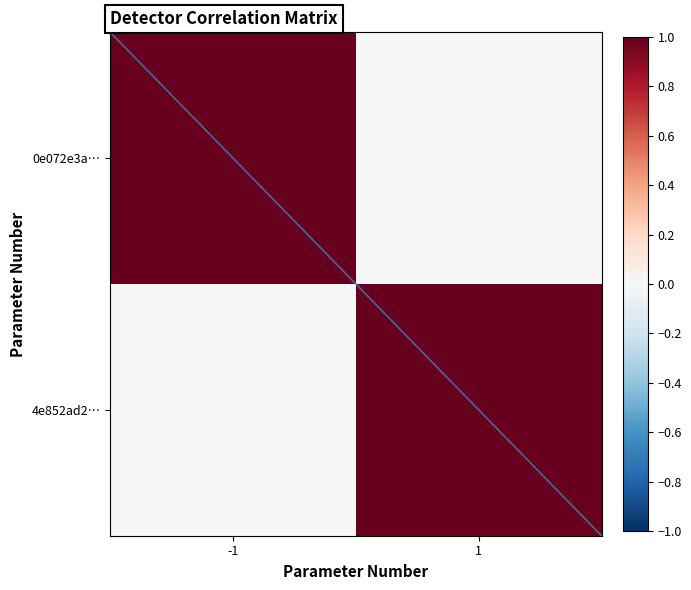

The 0e072e3a… series shows 1.8 at -1. True or false?

False